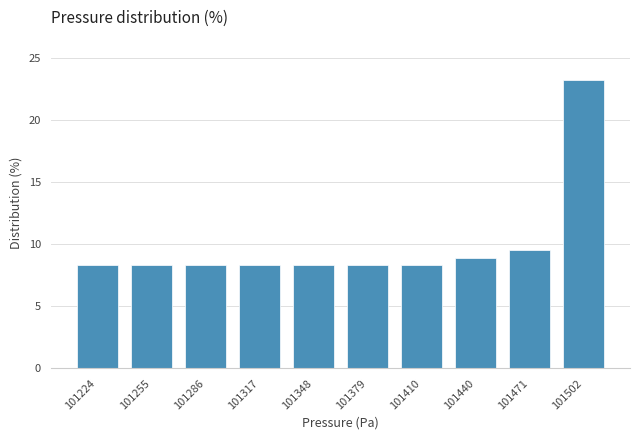

Reading left to right, extract all data points from this chart.

8.3	8.3	8.3	8.3	8.3	8.3	8.3	8.9	9.5	23.2